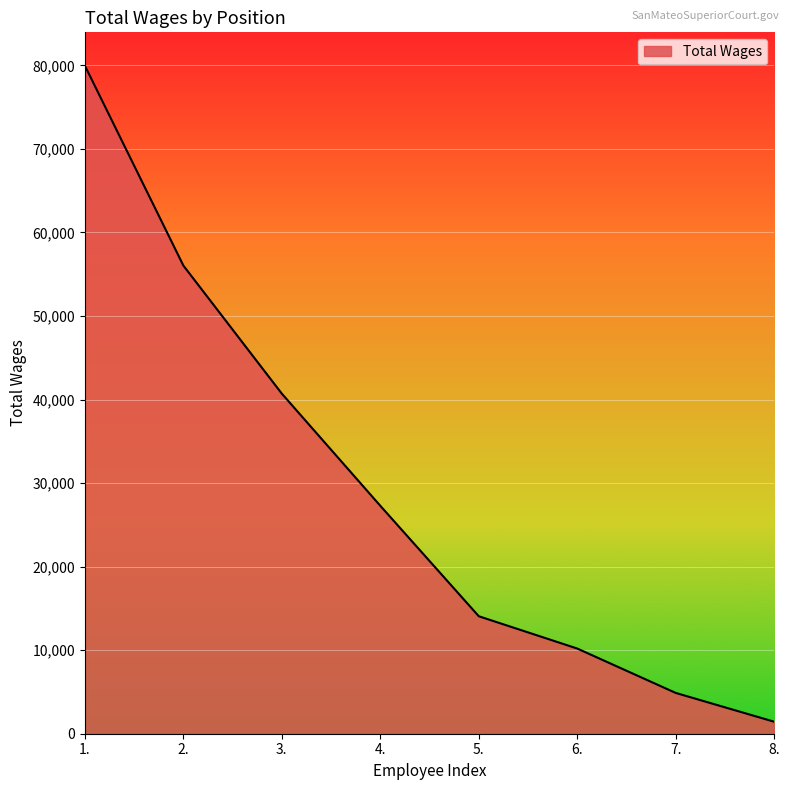

Reading left to right, extract all data points from this chart.

79959	56037	40705	27283	14062	10196	4884	1436